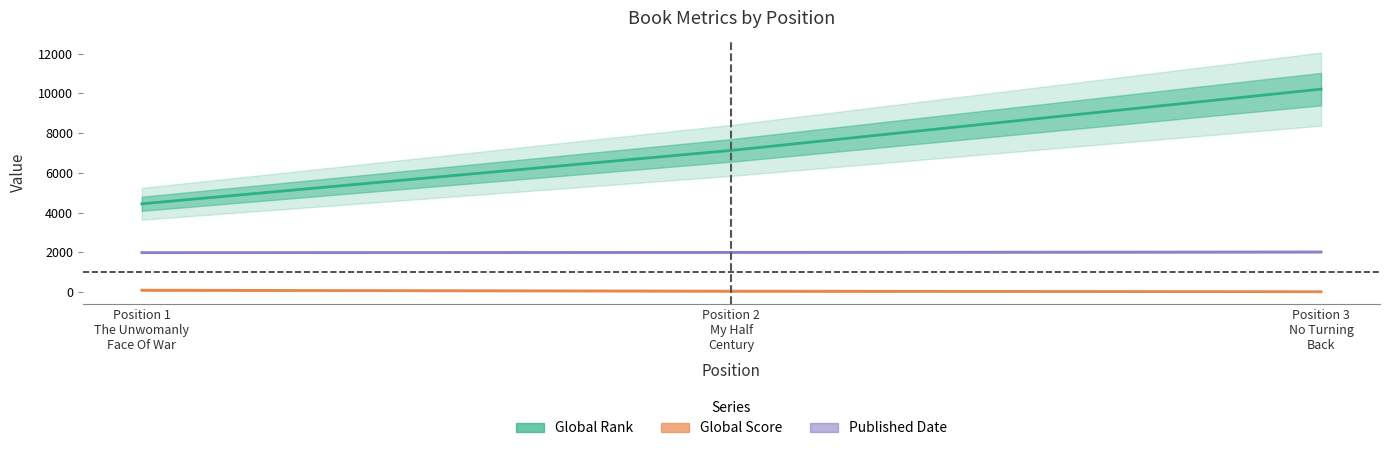

How many lines are shown in the chart?

3